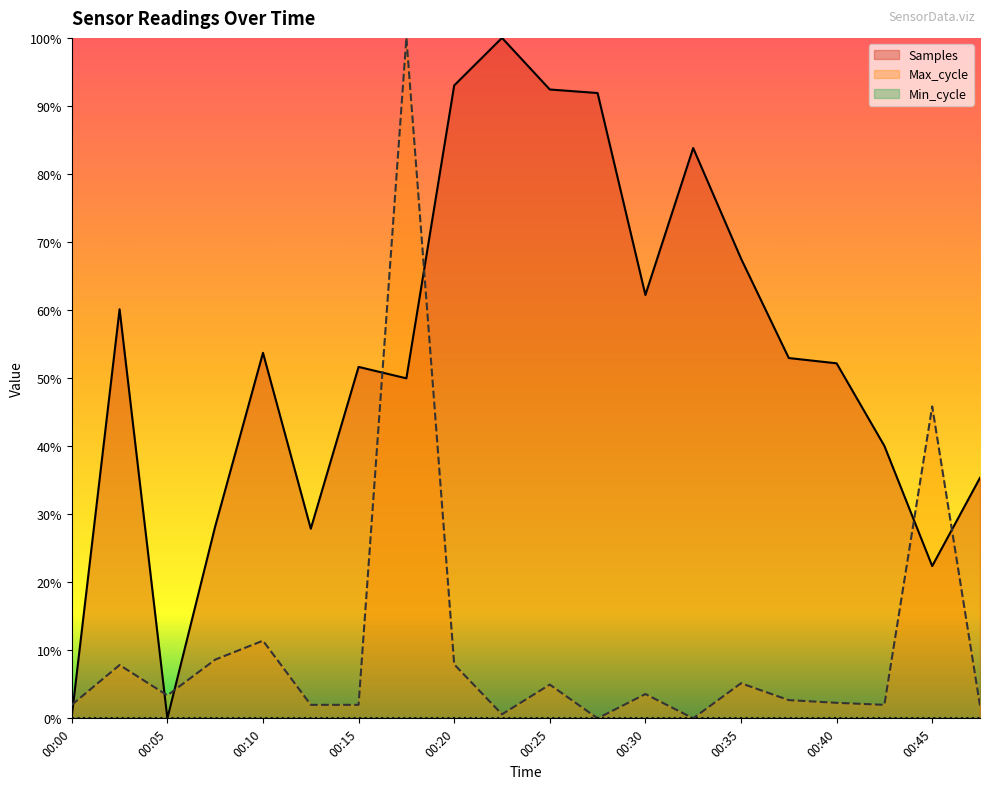

At which category is the sum across all series the highest?

00:18